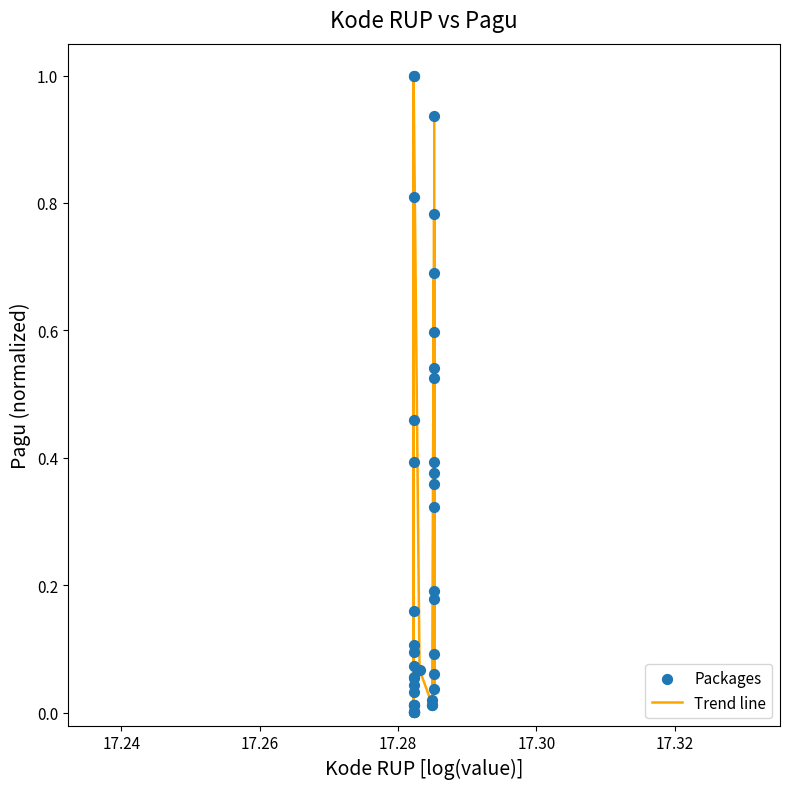

What is the greatest value displayed?

1.0